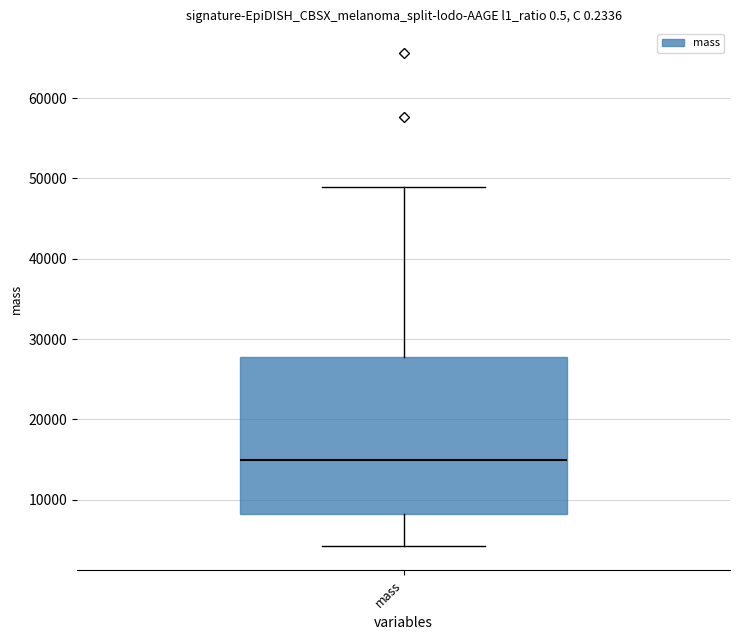

Where does the upper whisker of the box for mass end on the y-axis? The values are not printed on the chart, so give them approximately, as read against the axis.

49000